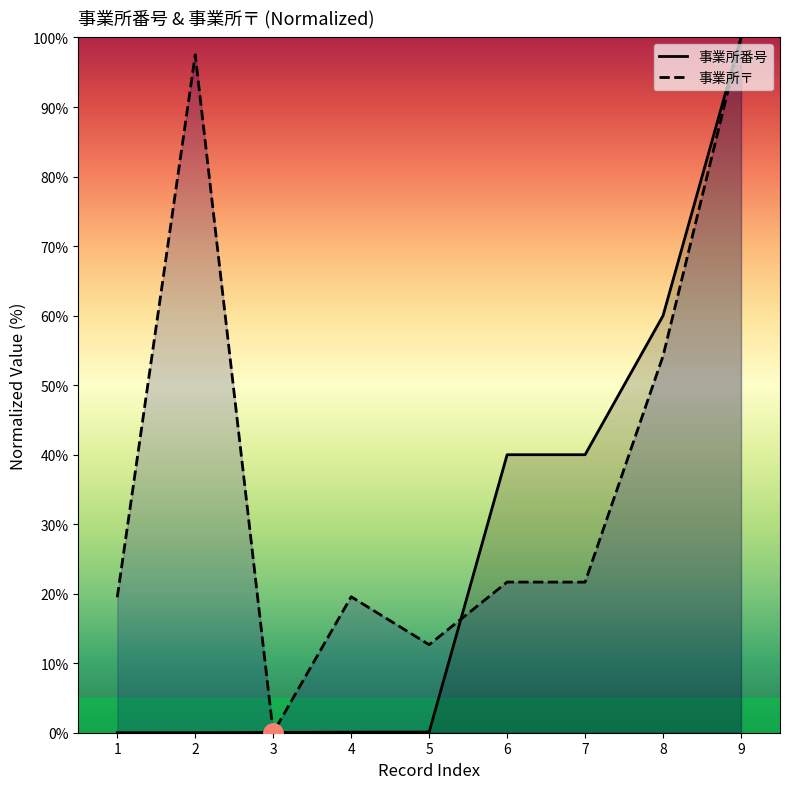

What is the difference between the maximum and minimum values in the 事業所番号 series?

100.0